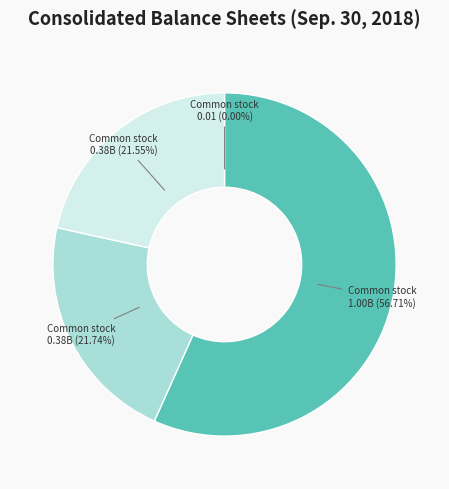

Is there any slice that represents more than half of the pie?

Yes